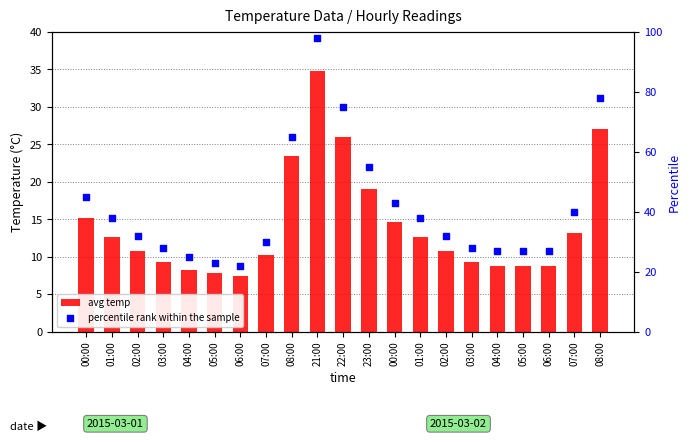

Is the value of avg temp at 05:00 greater than the value of percentile rank within the sample at 07:00?

No